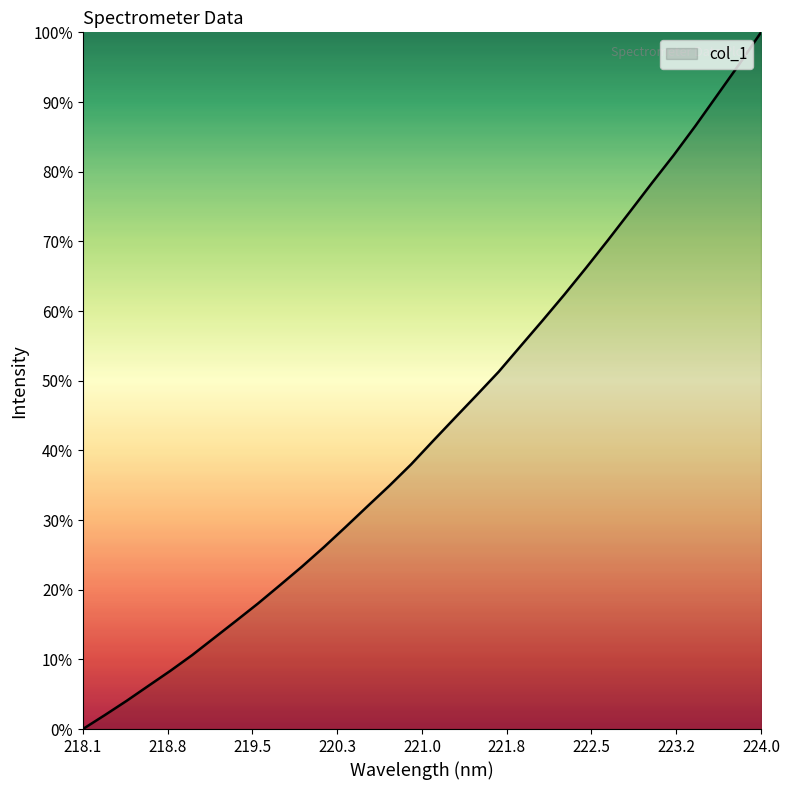

What is the greatest value displayed?

100.0